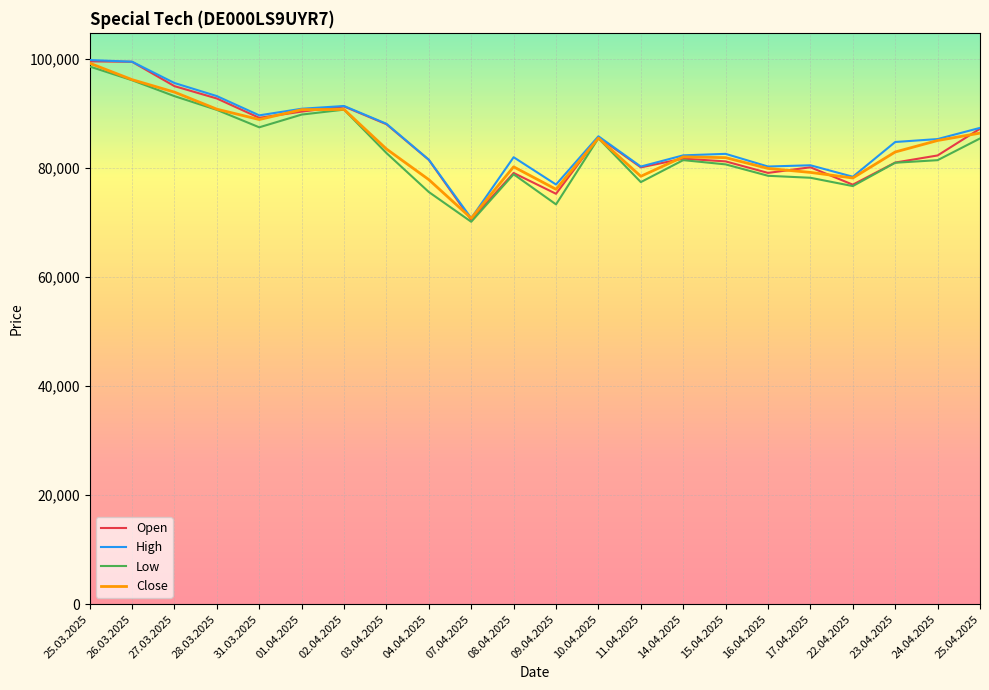

What is the total value across all series at 23.04.2025?

329599